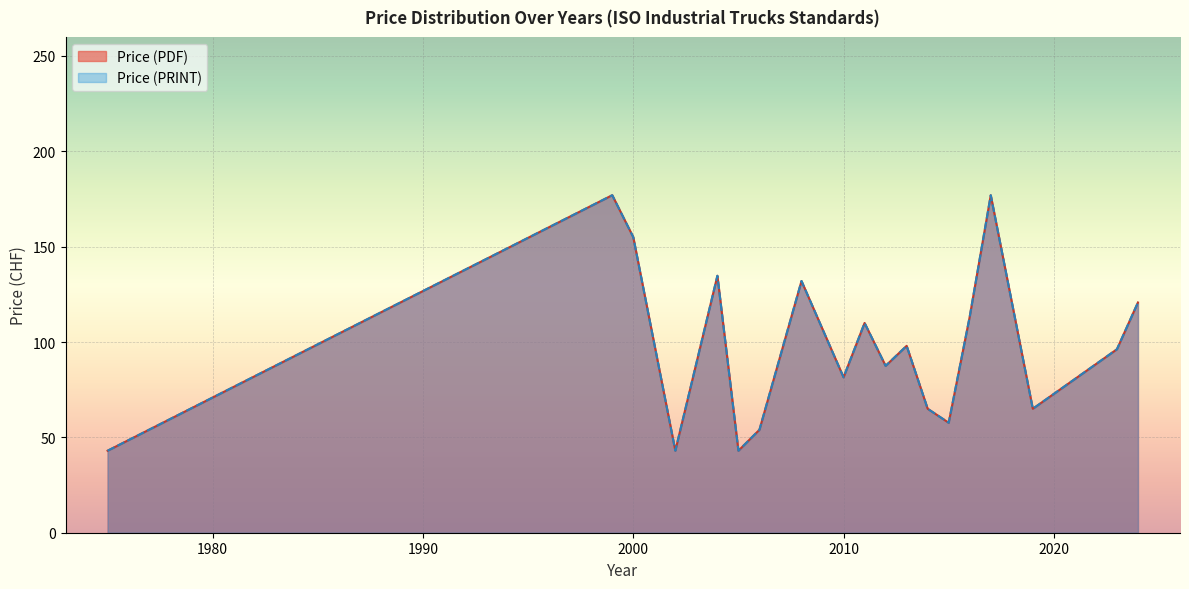

At which label does Price (PDF) reach its minimum?

1975